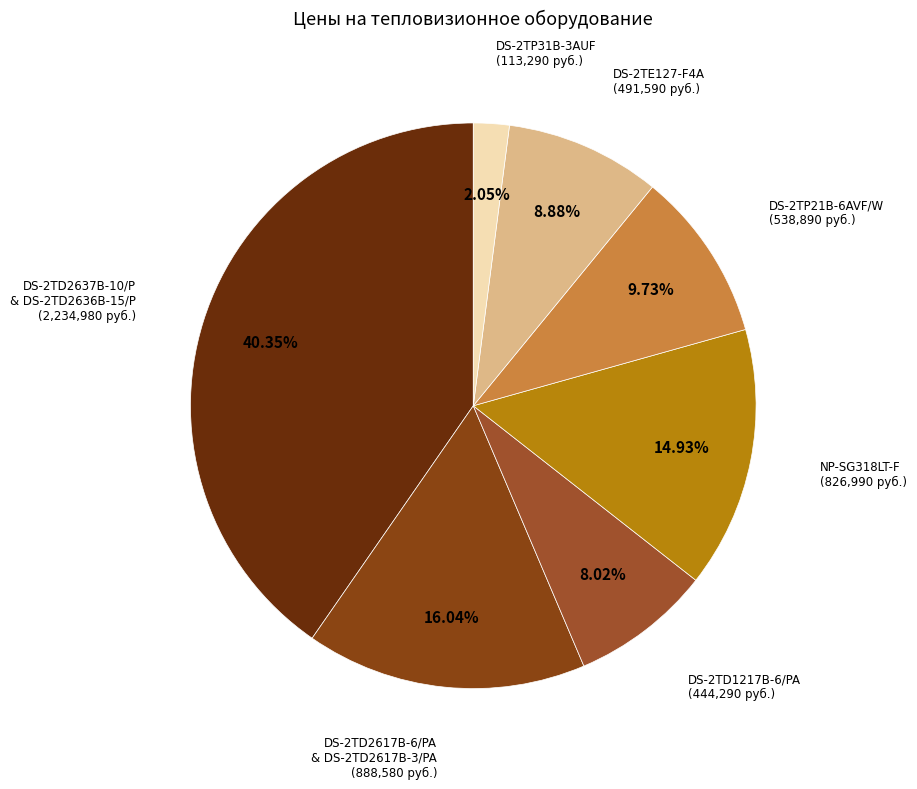

Is there any slice that represents more than half of the pie?

No